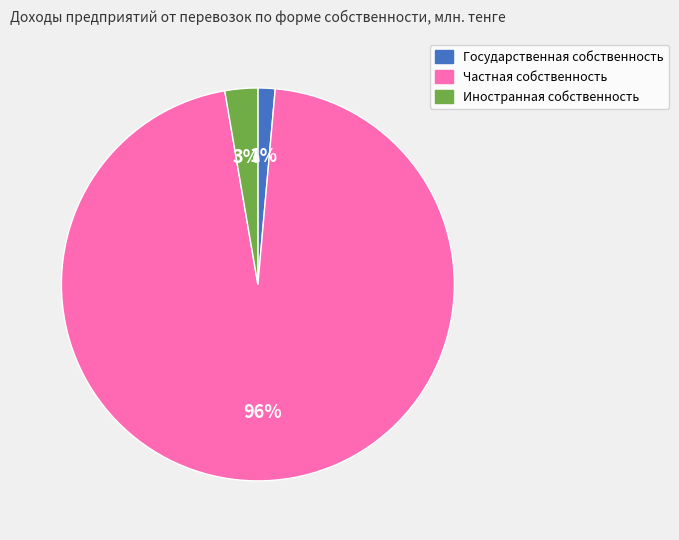

Which has a higher value, Иностранная собственность or Государственная собственность?

Иностранная собственность